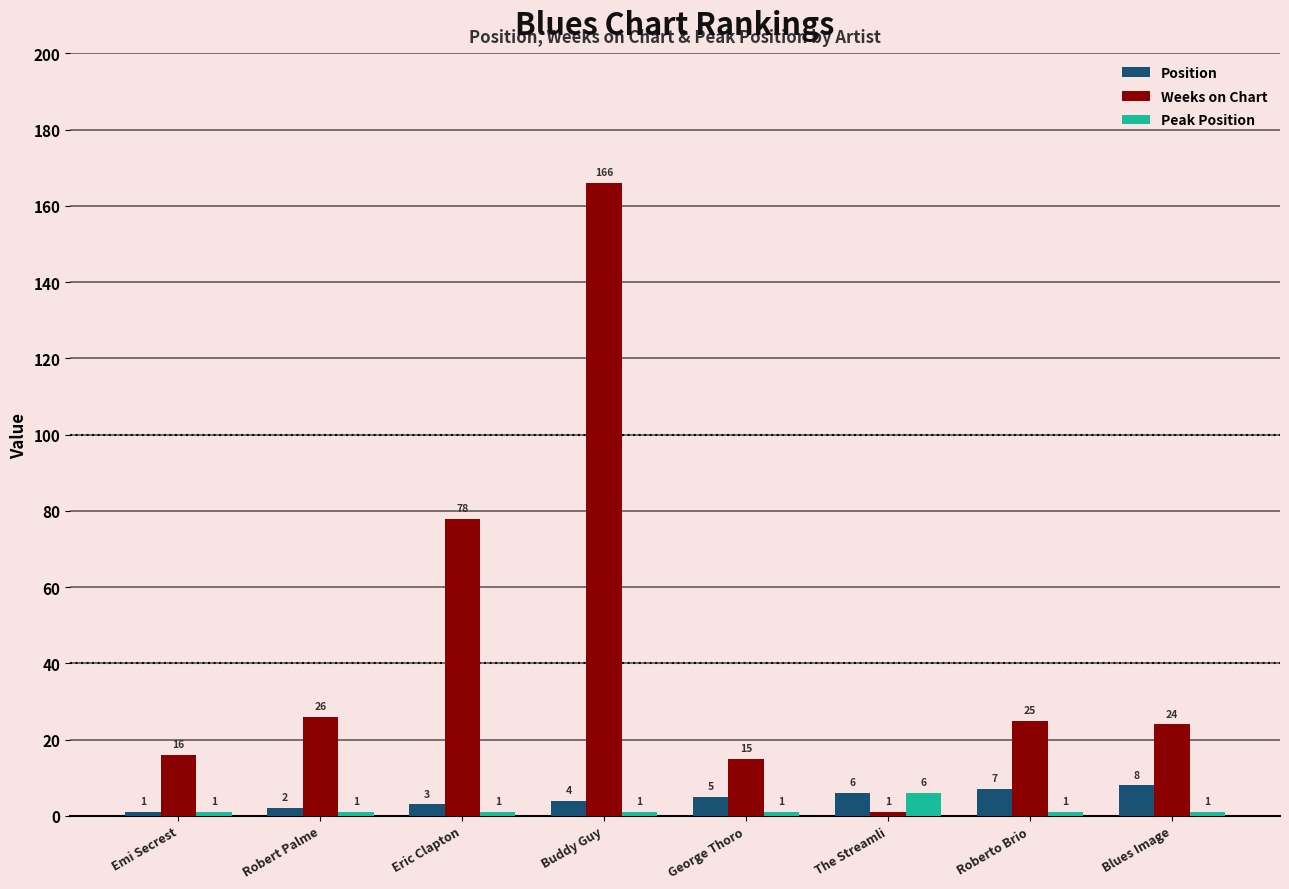

What is the sum of all Position values?

36